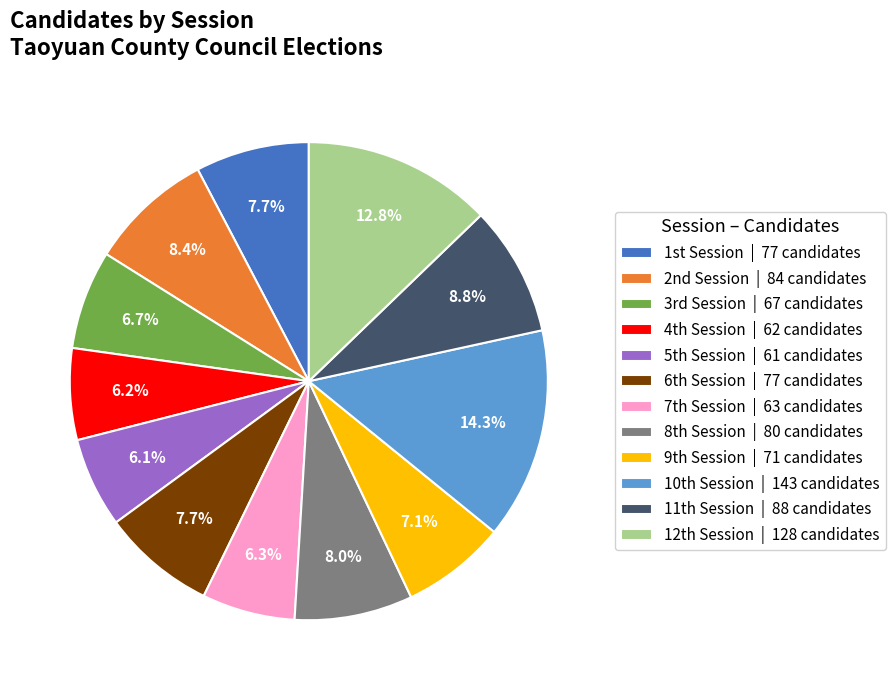

Is there any slice that represents more than half of the pie?

No